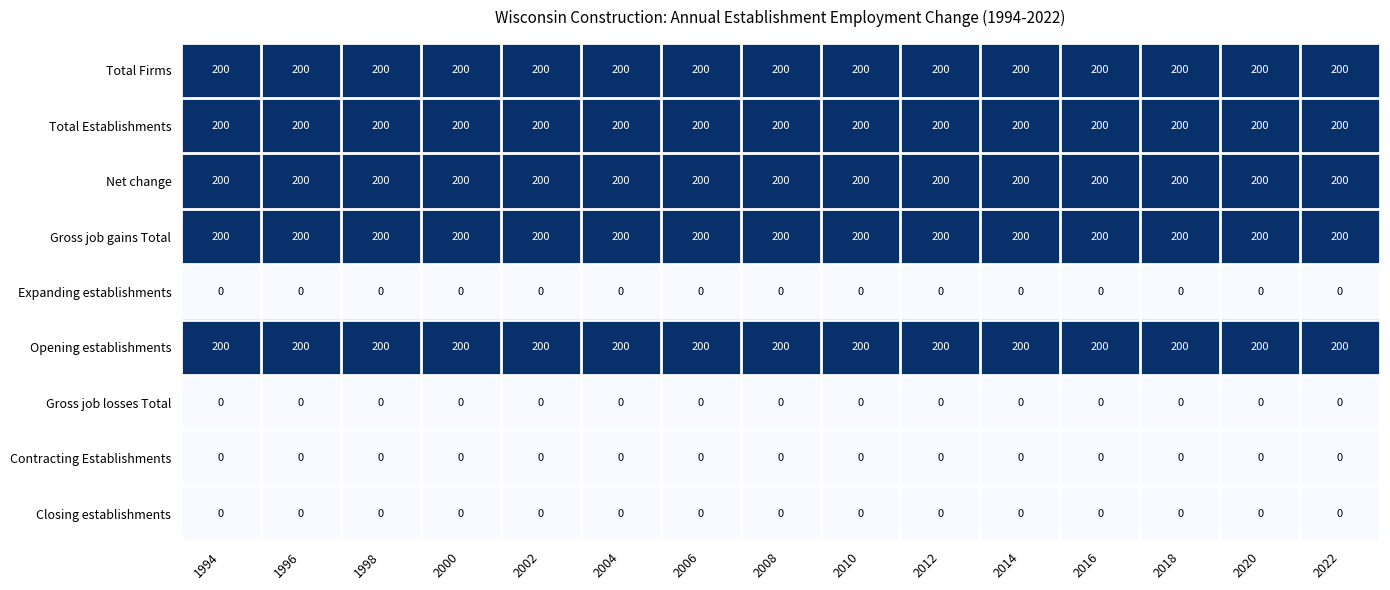

The Closing establishments series shows 0 at 2016. True or false?

True